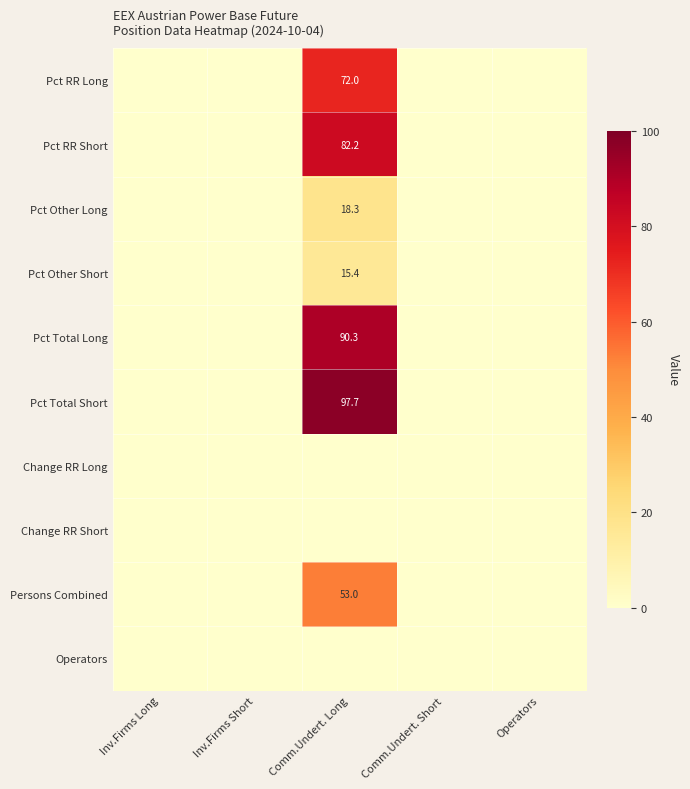

Which category has the lowest value in the Pct RR Long series?

Inv.Firms Long